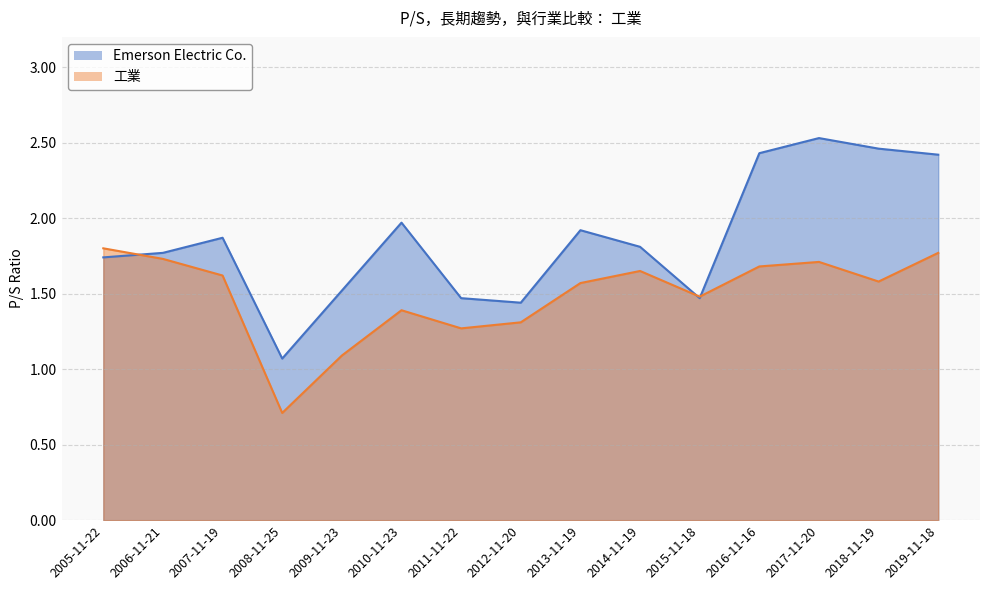

Reading left to right, what are all the values shown in this chart?

Emerson Electric Co.: 2005-11-22=1.7	2006-11-21=1.8	2007-11-19=1.9	2008-11-25=1.1	2009-11-23=1.5	2010-11-23=2.0	2011-11-22=1.5	2012-11-20=1.4	2013-11-19=1.9	2014-11-19=1.8	2015-11-18=1.5	2016-11-16=2.4	2017-11-20=2.5	2018-11-19=2.5	2019-11-18=2.4
工業: 2005-11-22=1.8	2006-11-21=1.7	2007-11-19=1.6	2008-11-25=0.7	2009-11-23=1.1	2010-11-23=1.4	2011-11-22=1.3	2012-11-20=1.3	2013-11-19=1.6	2014-11-19=1.6	2015-11-18=1.5	2016-11-16=1.7	2017-11-20=1.7	2018-11-19=1.6	2019-11-18=1.8